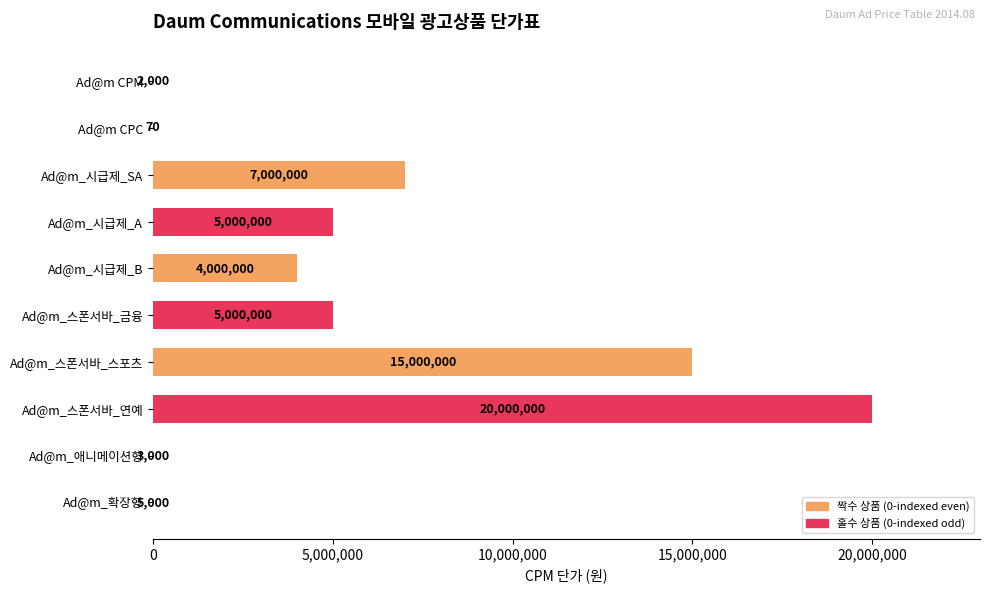

Count the number of data series in this chart.

1